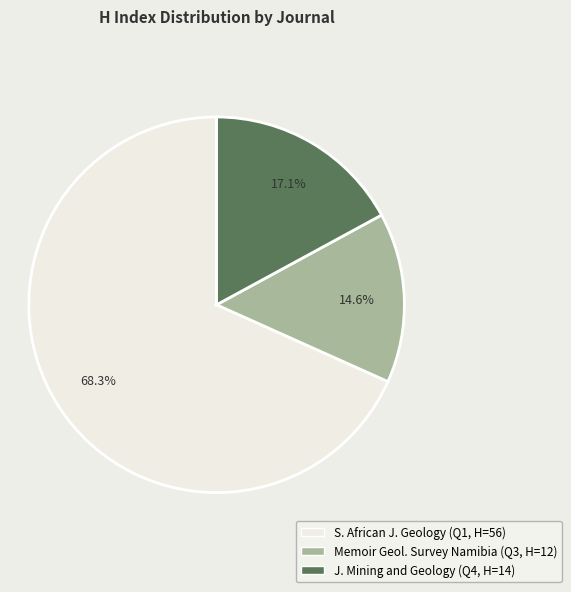

Does any single category account for the majority?

Yes